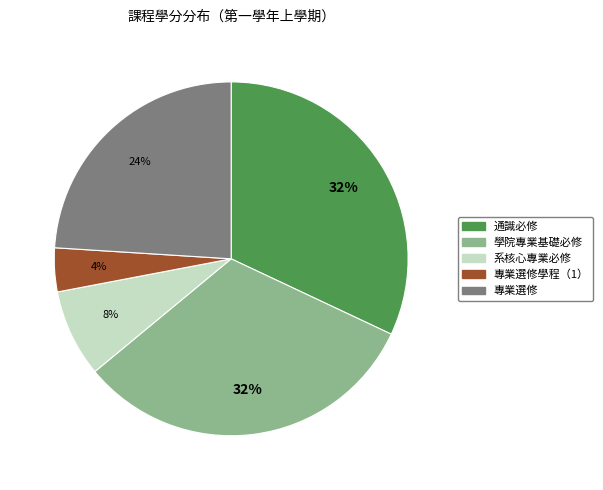

Does any single category account for the majority?

No